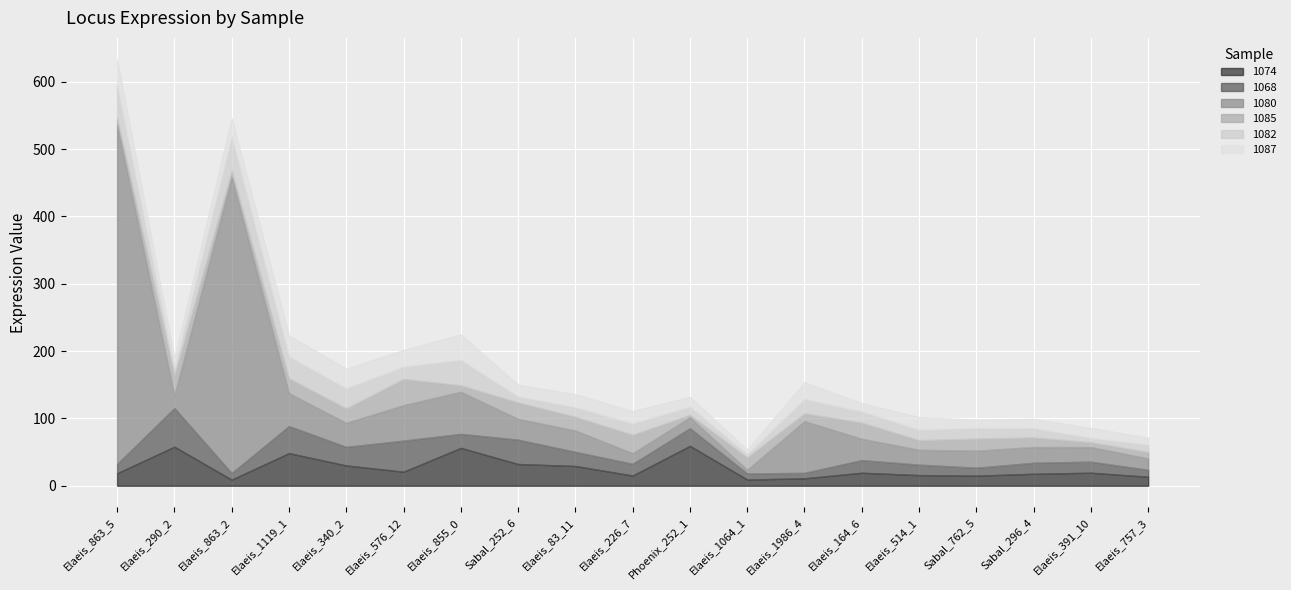

How many times do 1082 and 1085 cross each other?

12